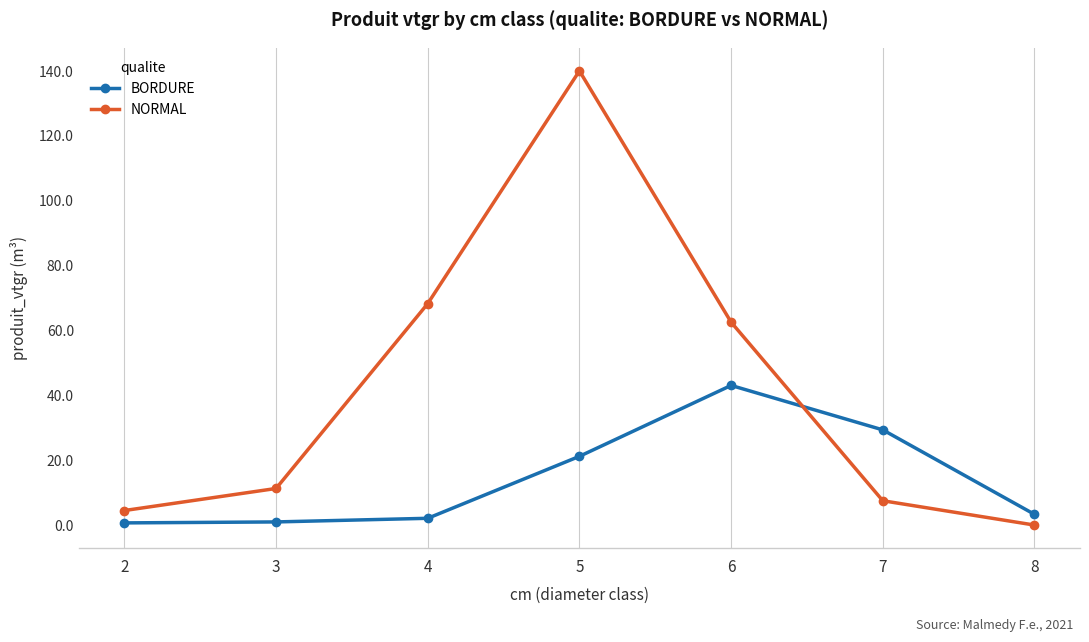

Rank the series at 7 from lowest to highest value.

NORMAL, BORDURE